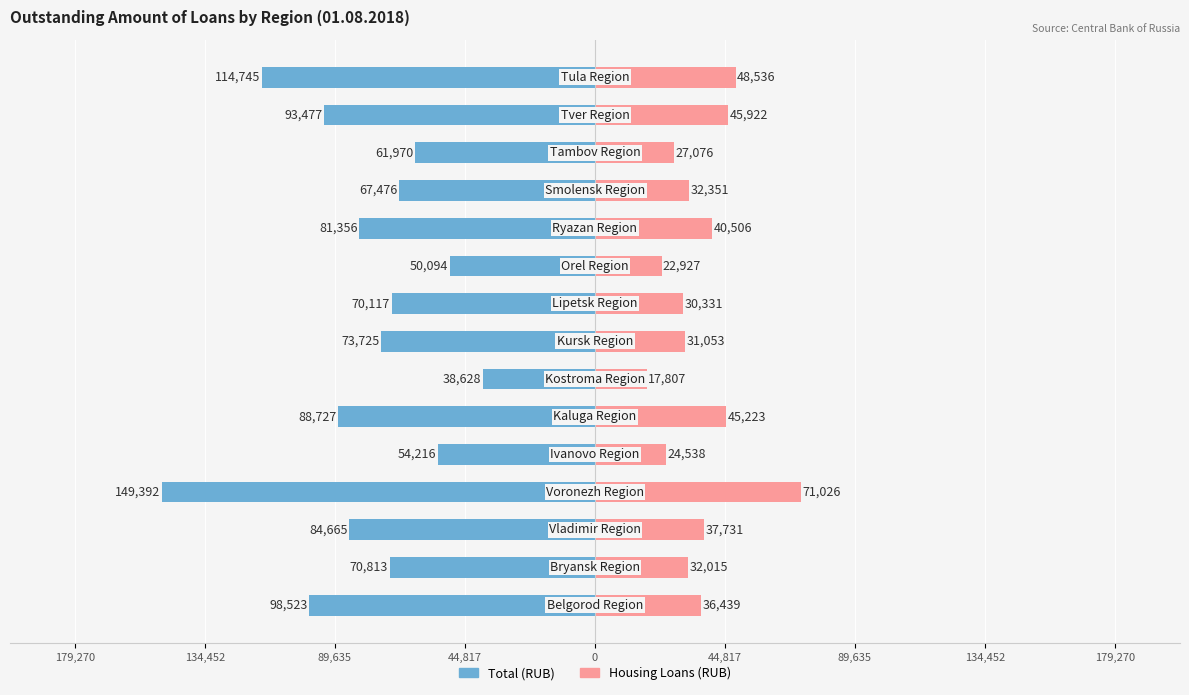

Which series changed the most between 0 and 12?

Total (RUB)